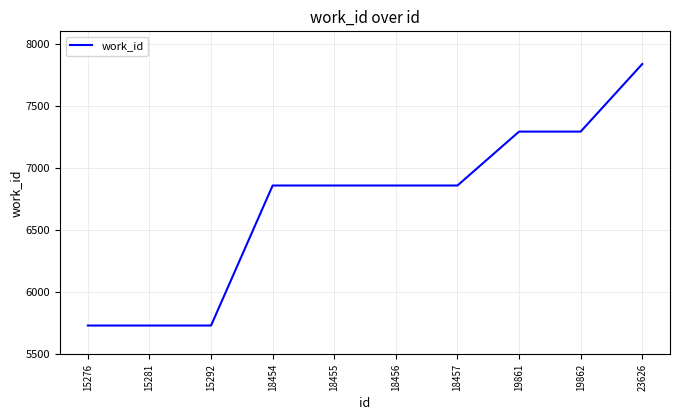

How many categories are shown in the chart?

10